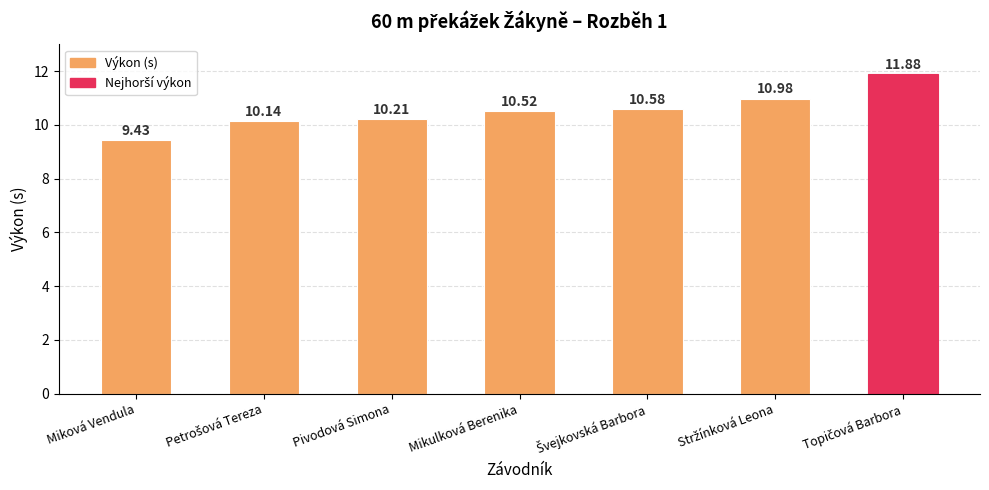

Between Pivodová Simona and Miková Vendula, which is larger?

Pivodová Simona